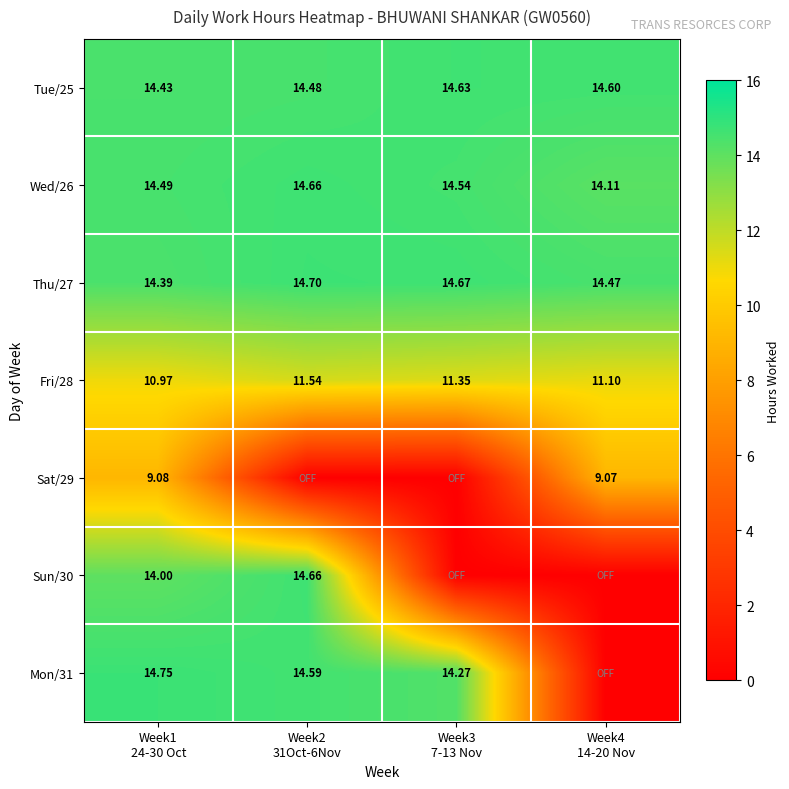

Rank the series at Week1
24-30 Oct from highest to lowest value.

Mon/31, Wed/26, Tue/25, Thu/27, Sun/30, Fri/28, Sat/29